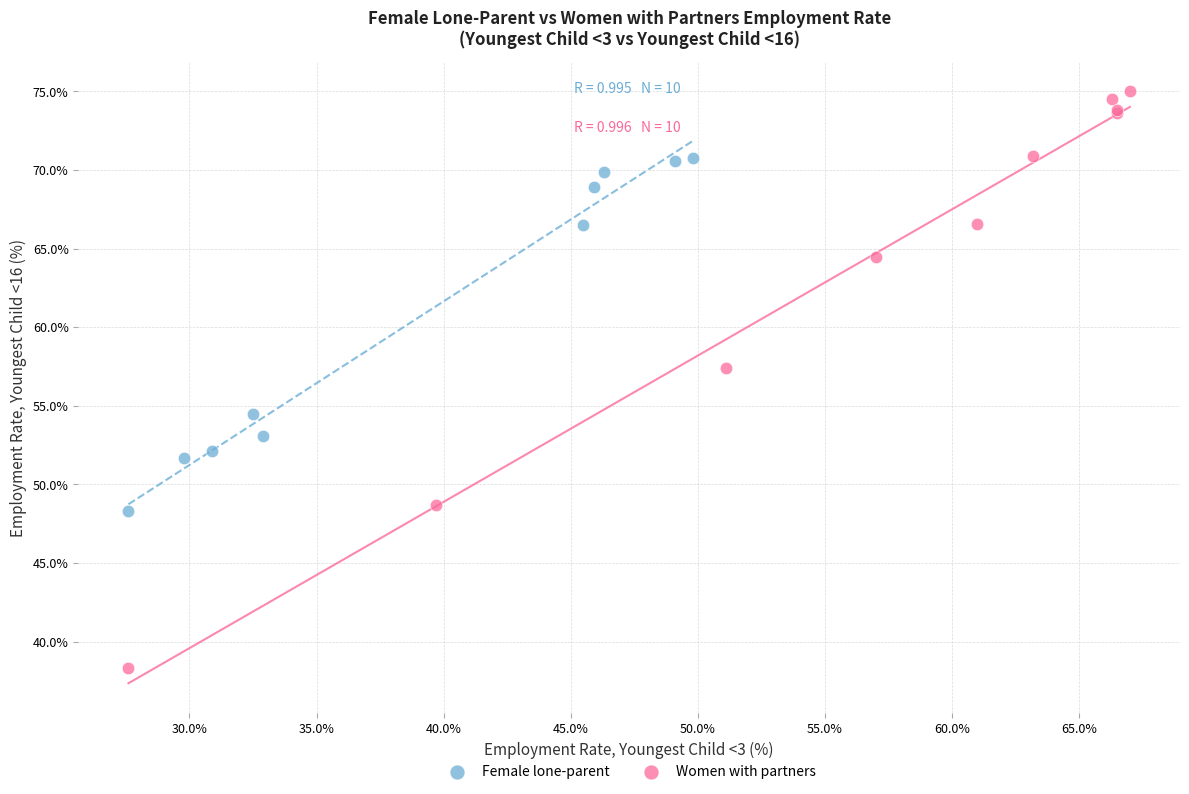

Which series reaches the maximum Y coordinate?

Women with partners